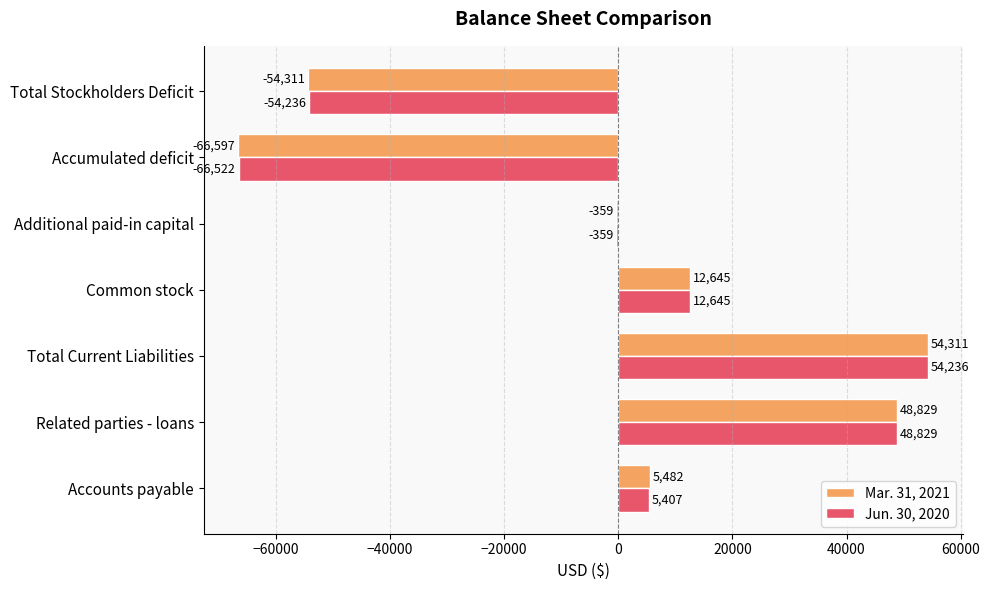

True or false: Mar. 31, 2021 has a value of -359 at Additional paid-in capital.

True